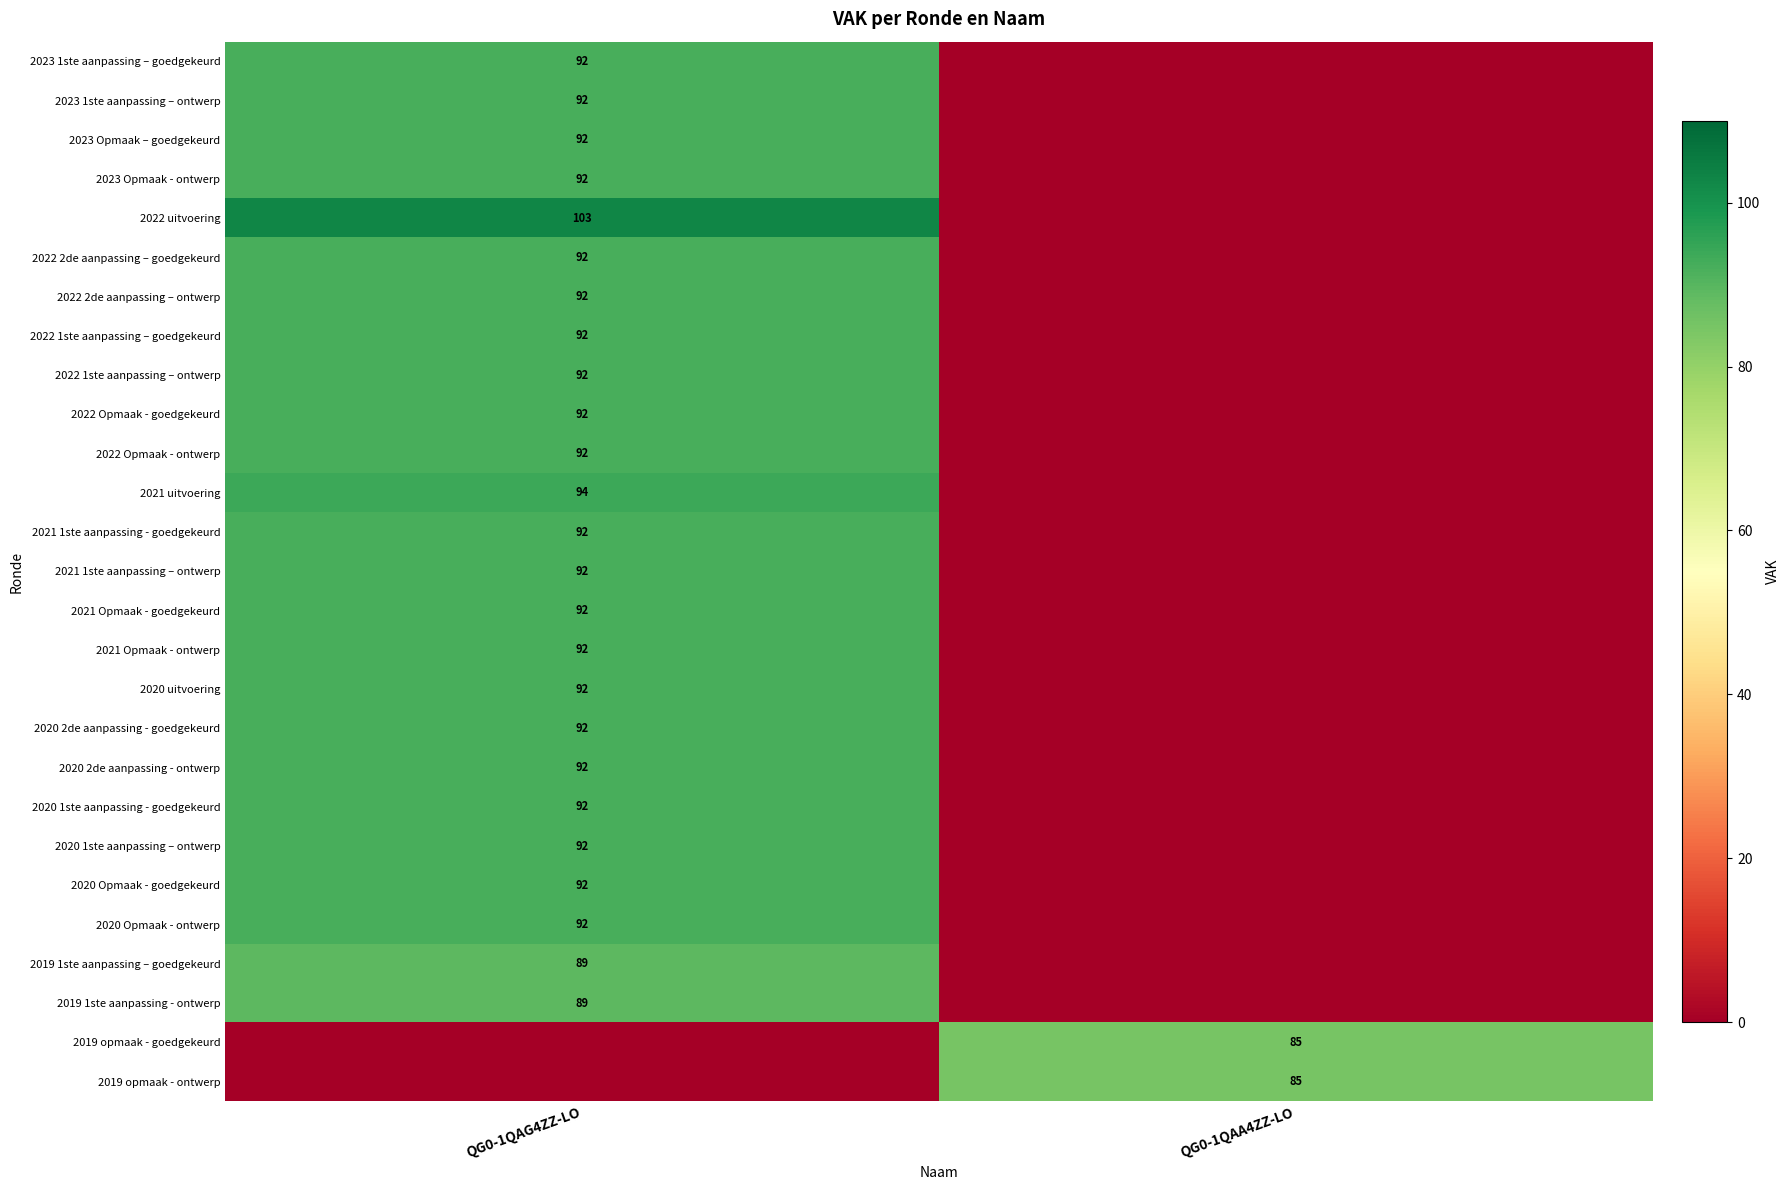

The 2022 Opmaak - goedgekeurd series shows 92 at QG0-1QAG4ZZ-LO. True or false?

True